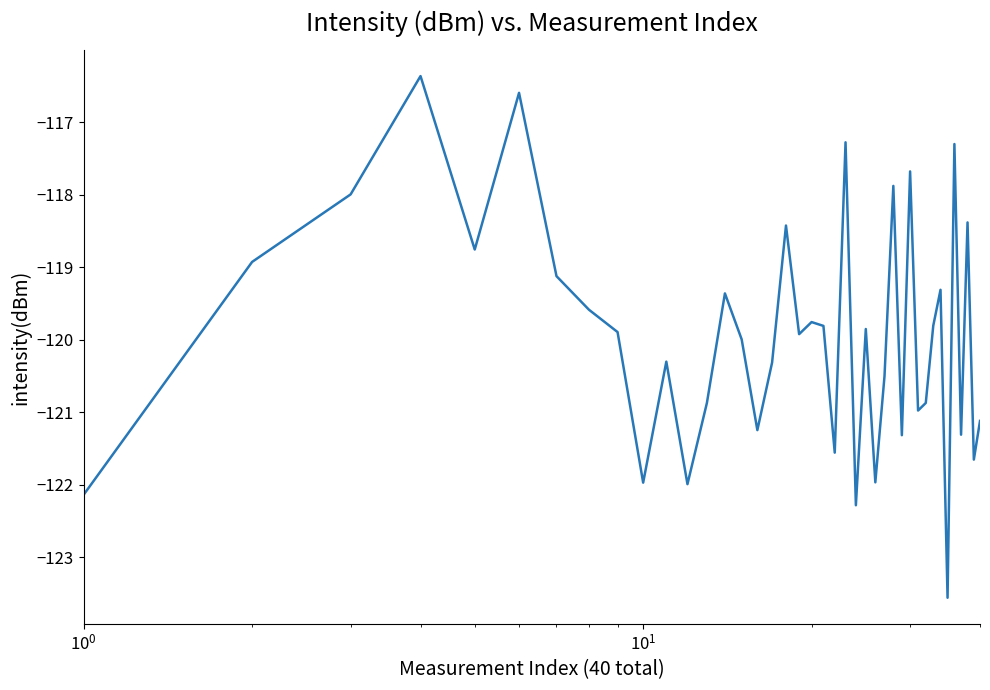

What is the difference between the maximum and minimum values?

7.2